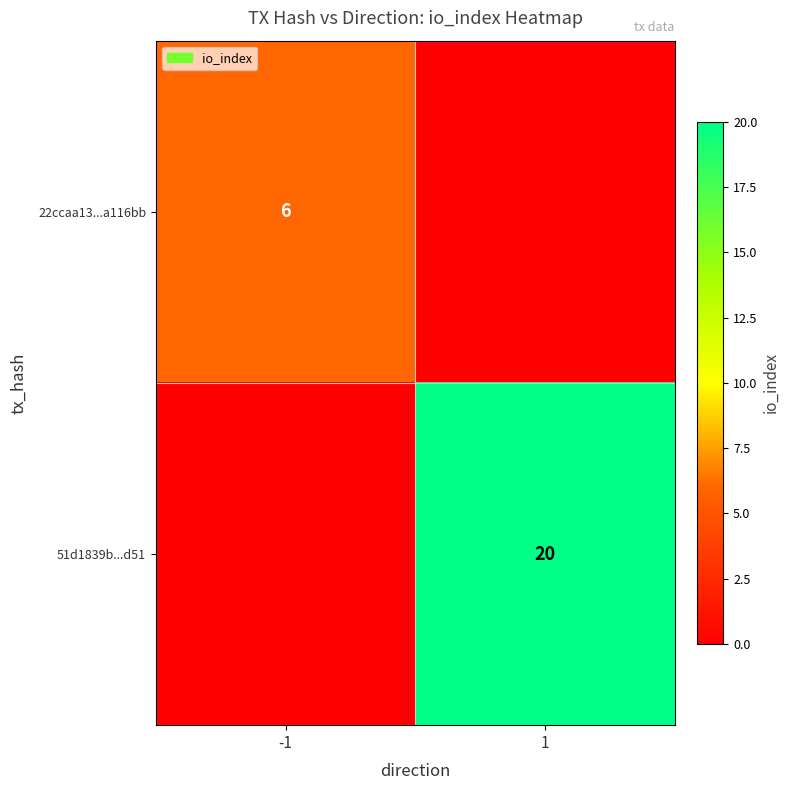

What is the total value across all series at -1?

6